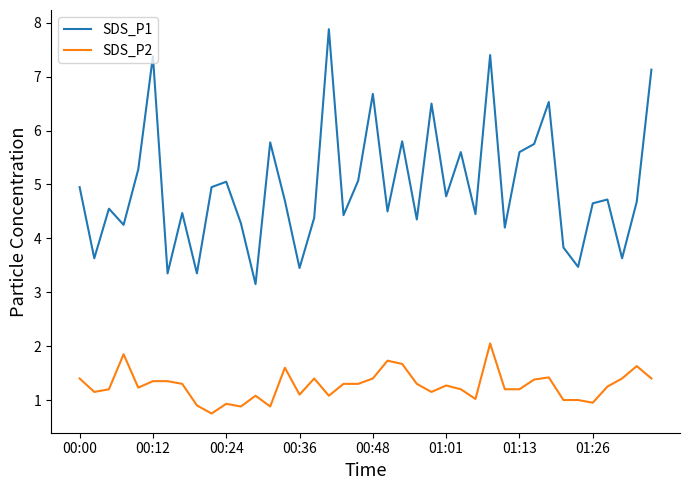

What is the minimum value shown in the chart?

0.8